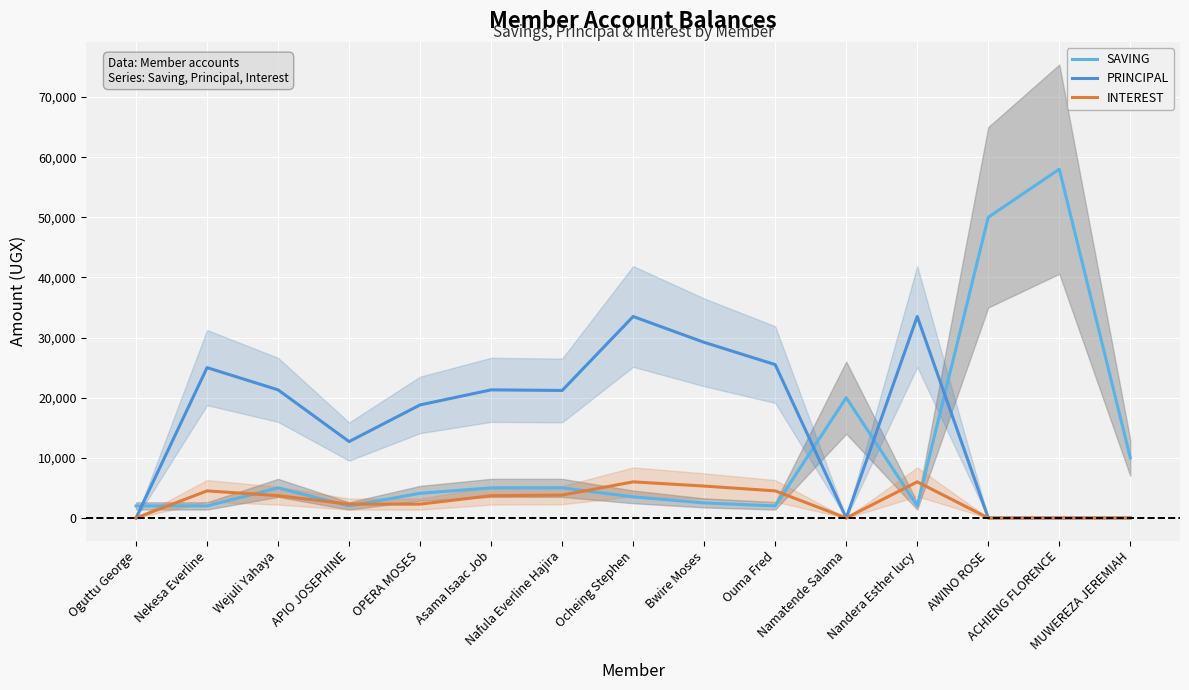

At which label does PRINCIPAL reach its peak?

Ocheing Stephen